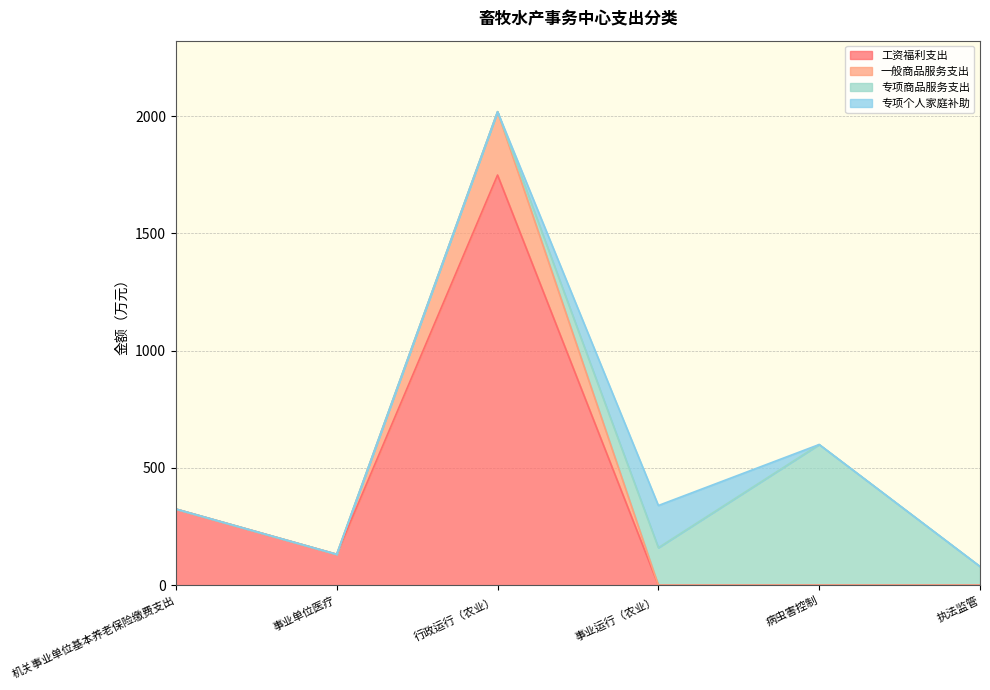

Which category has the highest value across all series?

行政运行（农业）